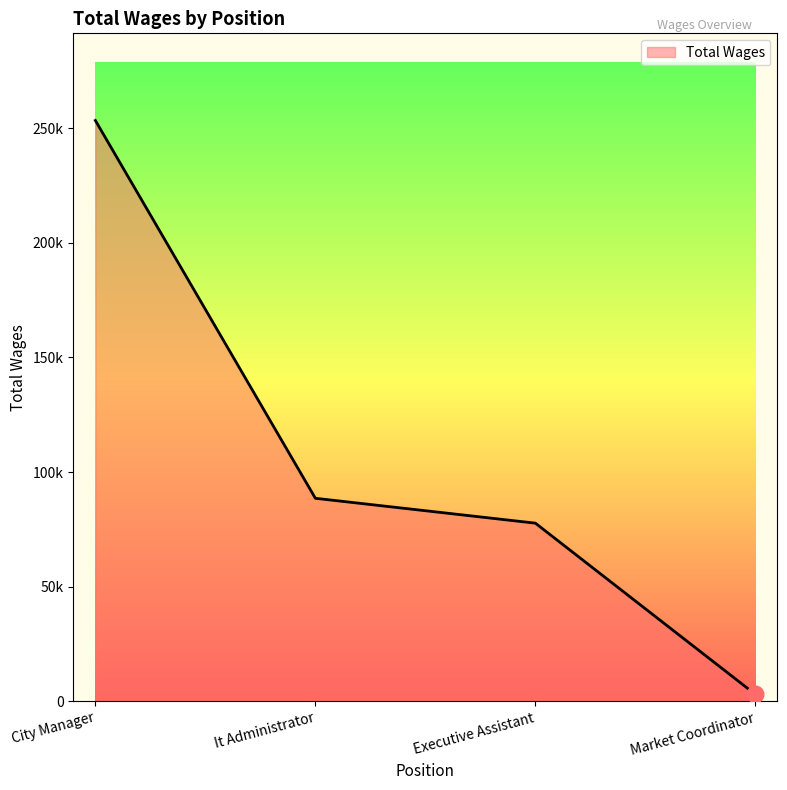

What is the maximum value shown in the chart?

253361